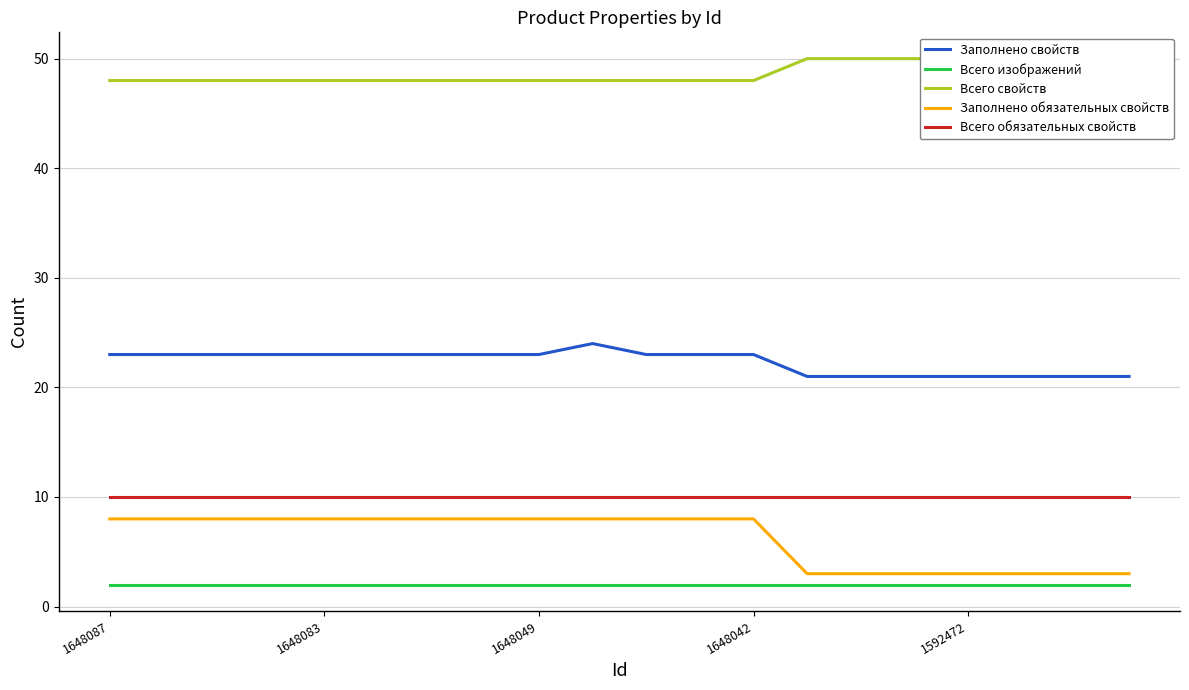

Which series has the largest total across all categories?

Всего свойств